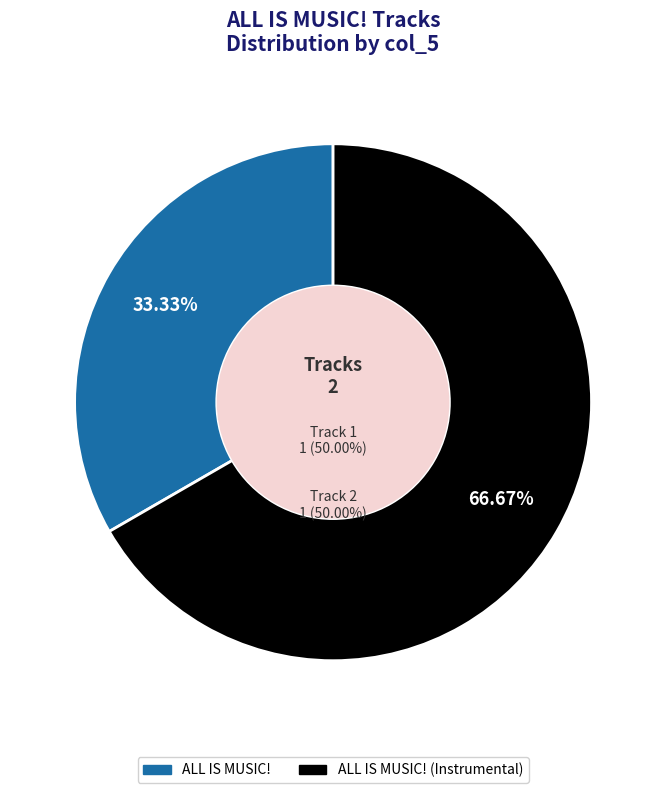

What percentage is the ALL IS MUSIC! slice, to the nearest percent?

33%